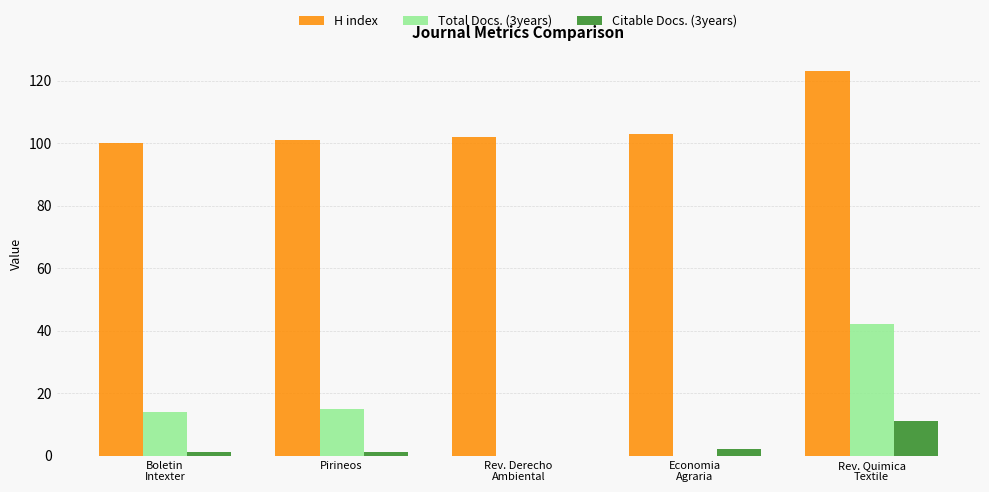

What is the sum of the H index values at Rev. Quimica
Textile and Pirineos?

224